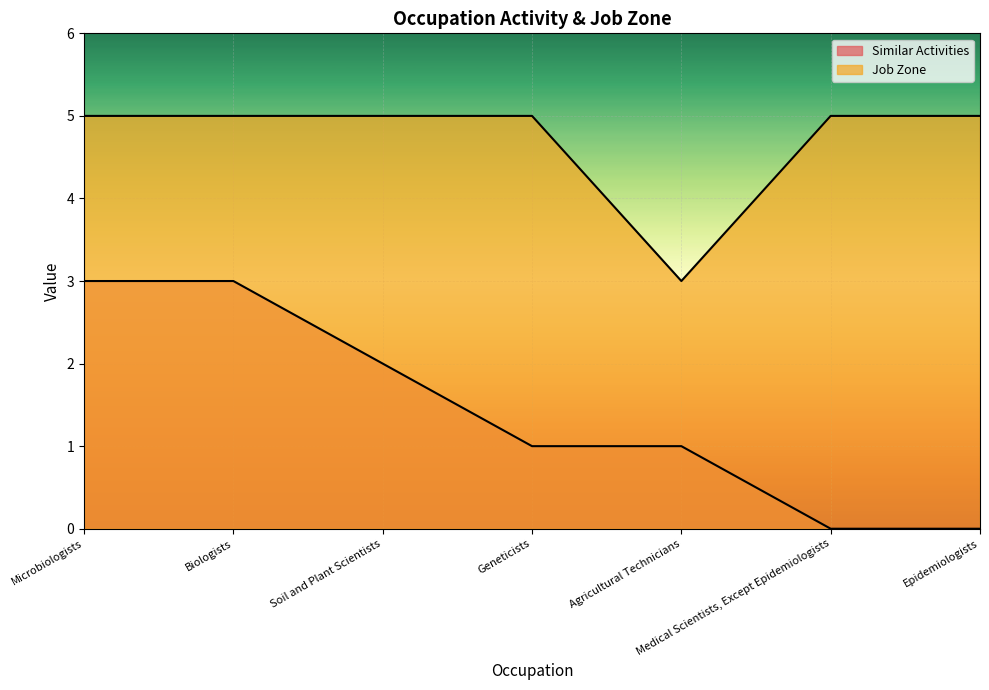

Count the Job Zone values in the range 5 to 6.

6